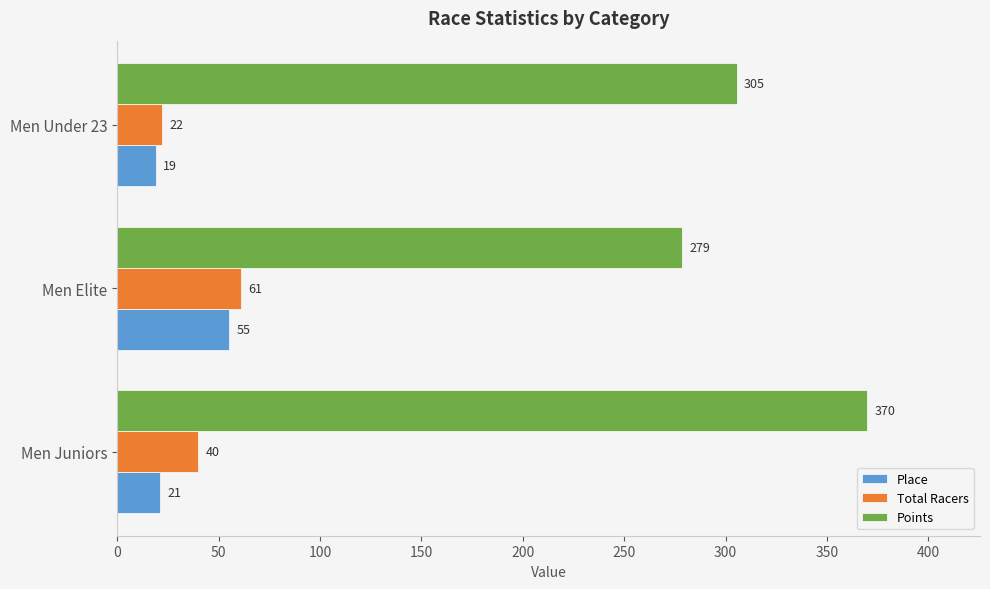

What is the difference between the maximum and minimum values in the Total Racers series?

39.0